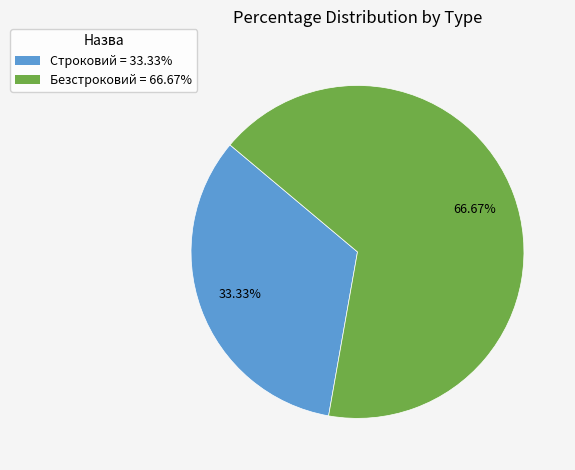

To the nearest percent, what portion does Безстроковий represent?

67%